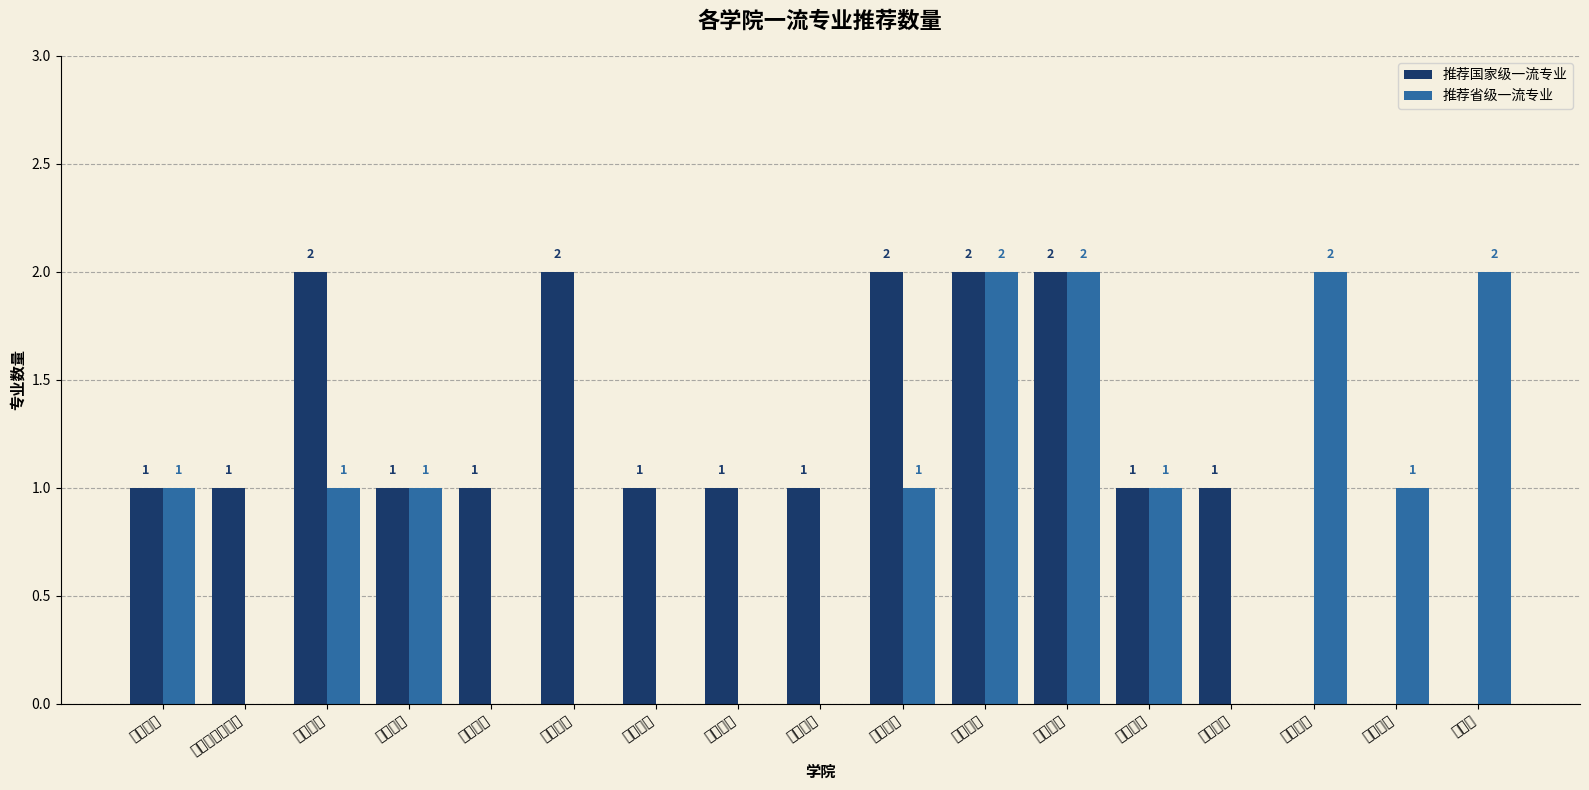

Reading left to right, extract all data points from this chart.

推荐国家级一流专业: 1	1	2	1	1	2	1	1	1	2	2	2	1	1	0	0	0
推荐省级一流专业: 1	0	1	1	0	0	0	0	0	1	2	2	1	0	2	1	2